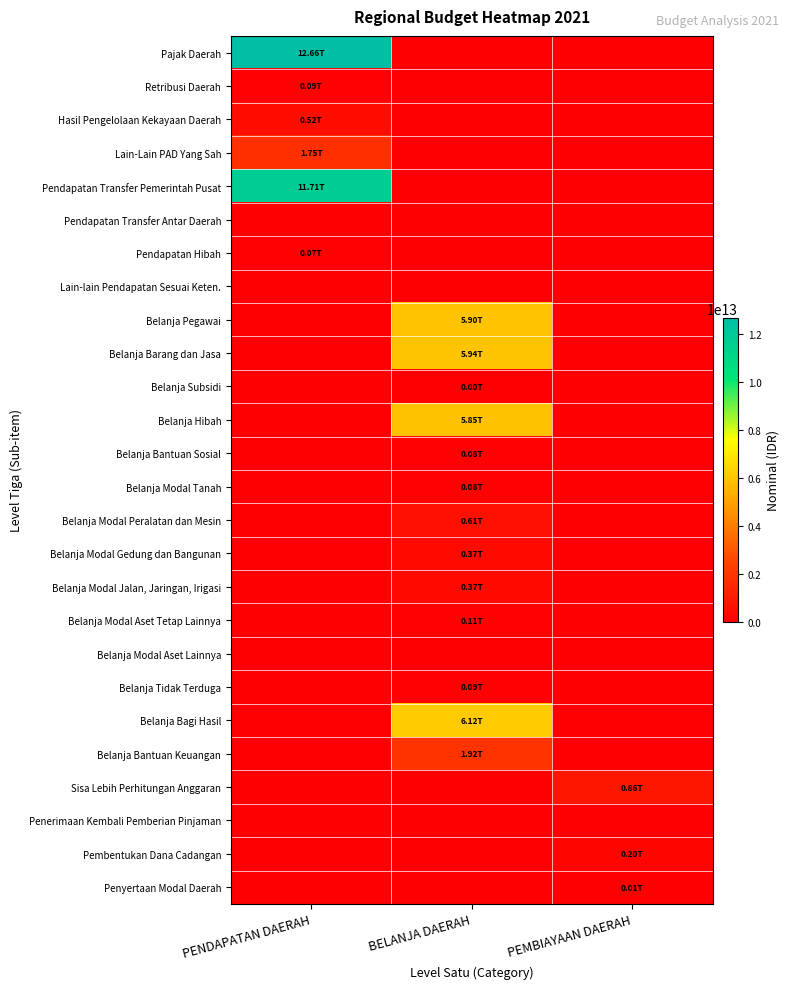

Reading left to right, transcribe all the data shown in this chart.

Pajak Daerah: PENDAPATAN DAERAH=12656260599000	BELANJA DAERAH=0	PEMBIAYAAN DAERAH=0
Retribusi Daerah: PENDAPATAN DAERAH=90105999000	BELANJA DAERAH=0	PEMBIAYAAN DAERAH=0
Hasil Pengelolaan Kekayaan Daerah: PENDAPATAN DAERAH=521612161000	BELANJA DAERAH=0	PEMBIAYAAN DAERAH=0
Lain-Lain PAD Yang Sah: PENDAPATAN DAERAH=1749827028000	BELANJA DAERAH=0	PEMBIAYAAN DAERAH=0
Pendapatan Transfer Pemerintah Pusat: PENDAPATAN DAERAH=11713752634000	BELANJA DAERAH=0	PEMBIAYAAN DAERAH=0
Pendapatan Transfer Antar Daerah: PENDAPATAN DAERAH=0	BELANJA DAERAH=0	PEMBIAYAAN DAERAH=0
Pendapatan Hibah: PENDAPATAN DAERAH=66750000000	BELANJA DAERAH=0	PEMBIAYAAN DAERAH=0
Lain-lain Pendapatan Sesuai Keten.: PENDAPATAN DAERAH=0	BELANJA DAERAH=0	PEMBIAYAAN DAERAH=0
Belanja Pegawai: PENDAPATAN DAERAH=0	BELANJA DAERAH=5901460292000	PEMBIAYAAN DAERAH=0
Belanja Barang dan Jasa: PENDAPATAN DAERAH=0	BELANJA DAERAH=5941112304000	PEMBIAYAAN DAERAH=0
Belanja Subsidi: PENDAPATAN DAERAH=0	BELANJA DAERAH=4000000000	PEMBIAYAAN DAERAH=0
Belanja Hibah: PENDAPATAN DAERAH=0	BELANJA DAERAH=5845121847000	PEMBIAYAAN DAERAH=0
Belanja Bantuan Sosial: PENDAPATAN DAERAH=0	BELANJA DAERAH=75973790000	PEMBIAYAAN DAERAH=0
Belanja Modal Tanah: PENDAPATAN DAERAH=0	BELANJA DAERAH=80927672000	PEMBIAYAAN DAERAH=0
Belanja Modal Peralatan dan Mesin: PENDAPATAN DAERAH=0	BELANJA DAERAH=609841523000	PEMBIAYAAN DAERAH=0
Belanja Modal Gedung dan Bangunan: PENDAPATAN DAERAH=0	BELANJA DAERAH=373053994000	PEMBIAYAAN DAERAH=0
Belanja Modal Jalan, Jaringan, Irigasi: PENDAPATAN DAERAH=0	BELANJA DAERAH=370616404000	PEMBIAYAAN DAERAH=0
Belanja Modal Aset Tetap Lainnya: PENDAPATAN DAERAH=0	BELANJA DAERAH=108990562000	PEMBIAYAAN DAERAH=0
Belanja Modal Aset Lainnya: PENDAPATAN DAERAH=0	BELANJA DAERAH=0	PEMBIAYAAN DAERAH=0
Belanja Tidak Terduga: PENDAPATAN DAERAH=0	BELANJA DAERAH=92820000000	PEMBIAYAAN DAERAH=0
Belanja Bagi Hasil: PENDAPATAN DAERAH=0	BELANJA DAERAH=6120476085000	PEMBIAYAAN DAERAH=0
Belanja Bantuan Keuangan: PENDAPATAN DAERAH=0	BELANJA DAERAH=1920257760000	PEMBIAYAAN DAERAH=0
Sisa Lebih Perhitungan Anggaran: PENDAPATAN DAERAH=0	BELANJA DAERAH=0	PEMBIAYAAN DAERAH=861343812000
Penerimaan Kembali Pemberian Pinjaman: PENDAPATAN DAERAH=0	BELANJA DAERAH=0	PEMBIAYAAN DAERAH=0
Pembentukan Dana Cadangan: PENDAPATAN DAERAH=0	BELANJA DAERAH=0	PEMBIAYAAN DAERAH=200000000000
Penyertaan Modal Daerah: PENDAPATAN DAERAH=0	BELANJA DAERAH=0	PEMBIAYAAN DAERAH=15000000000